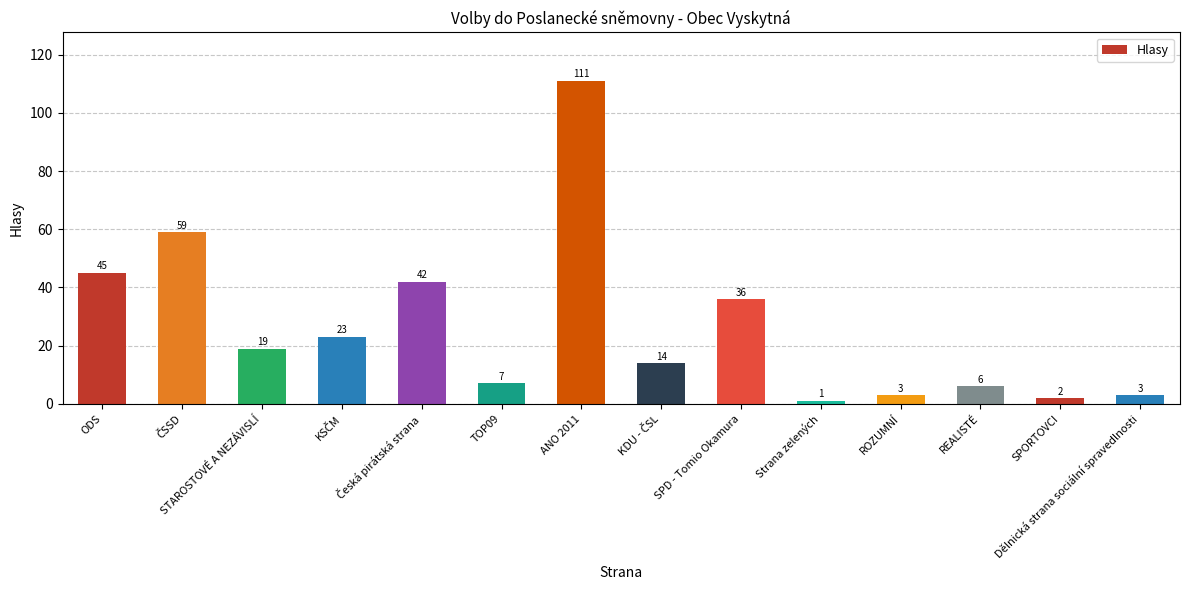

At which category does the chart reach its peak across all series?

ANO 2011